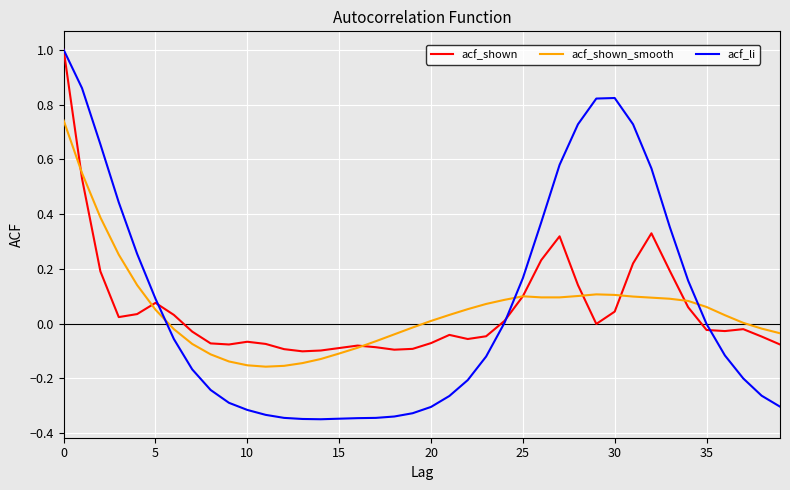

Which series has the widest spread of values?

acf_li